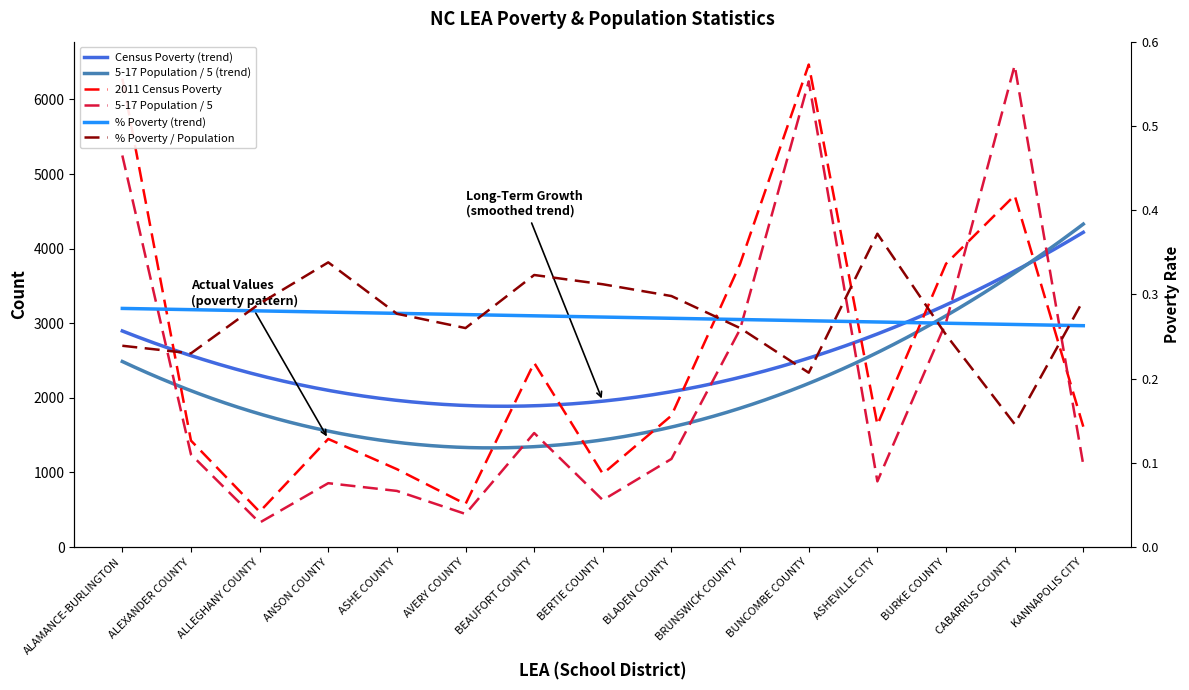

What is the difference between the maximum and minimum values in the 5-17 Population series?

6128.8